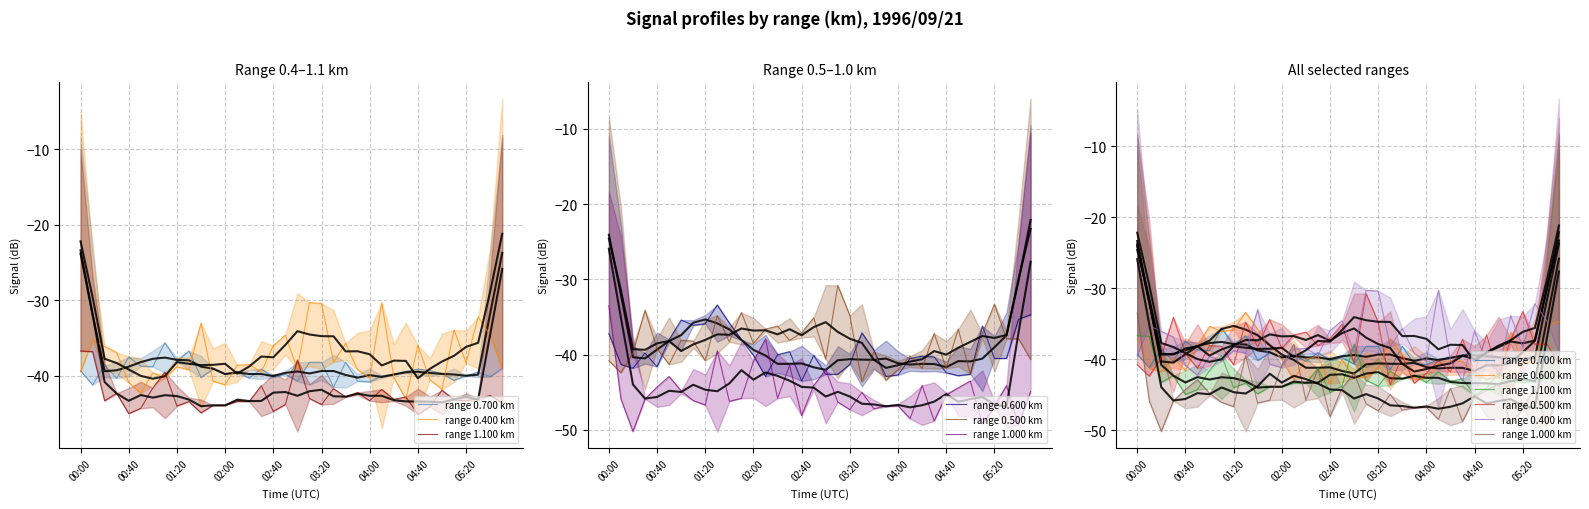

The range 1.100 km series shows -43.8 at 03:20. True or false?

True